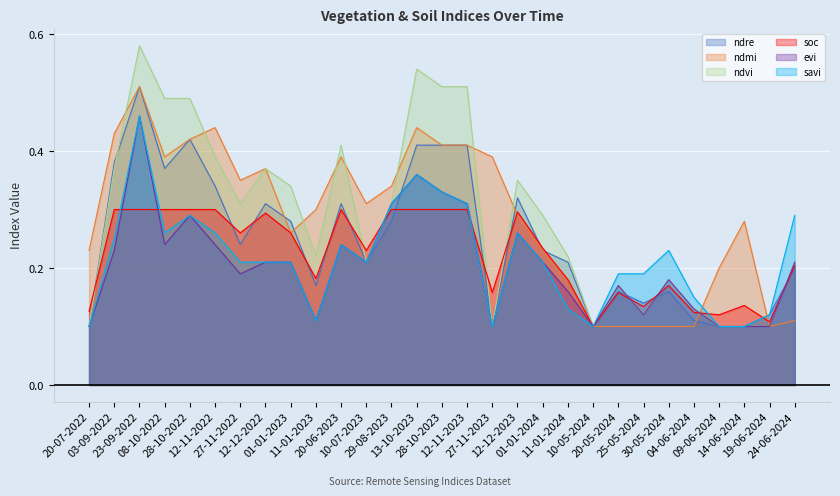

At which label does soc reach its peak?

03-09-2022